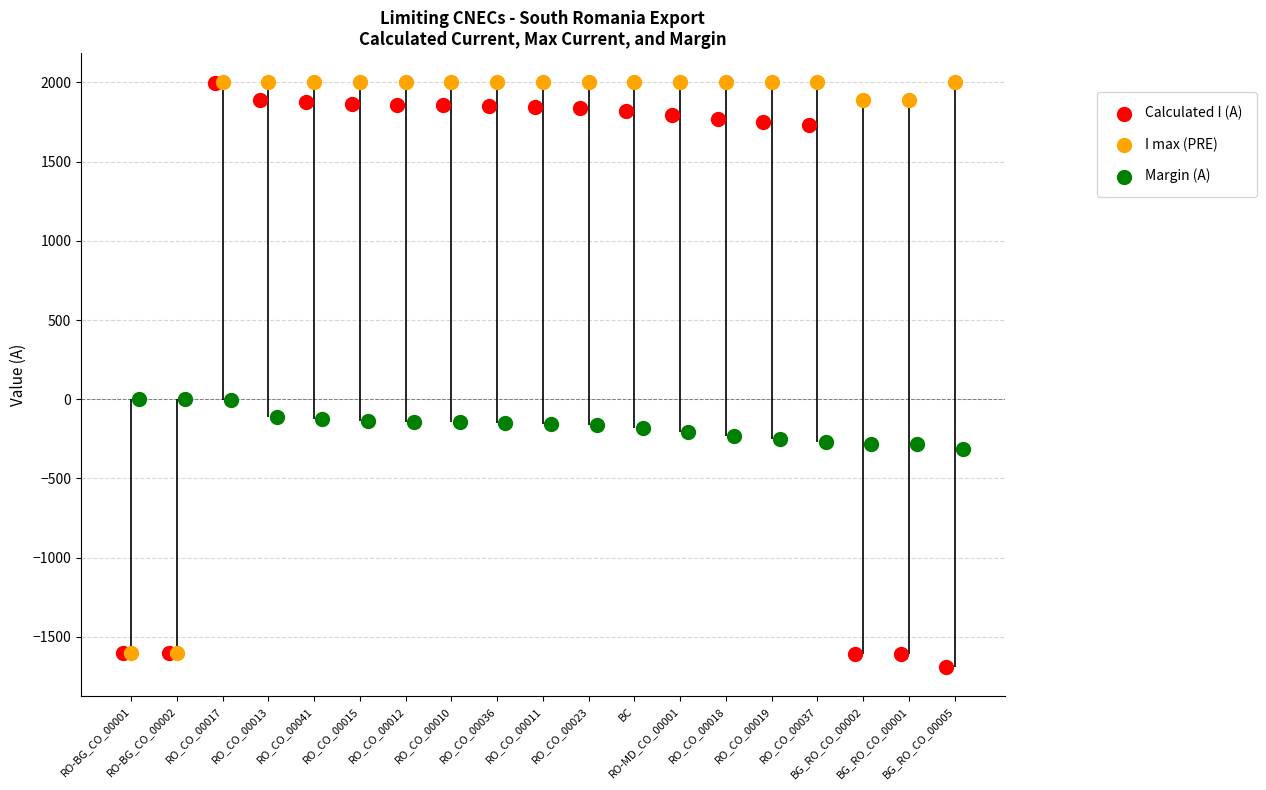

At which category is the sum across all series the highest?

RO_CO_00017